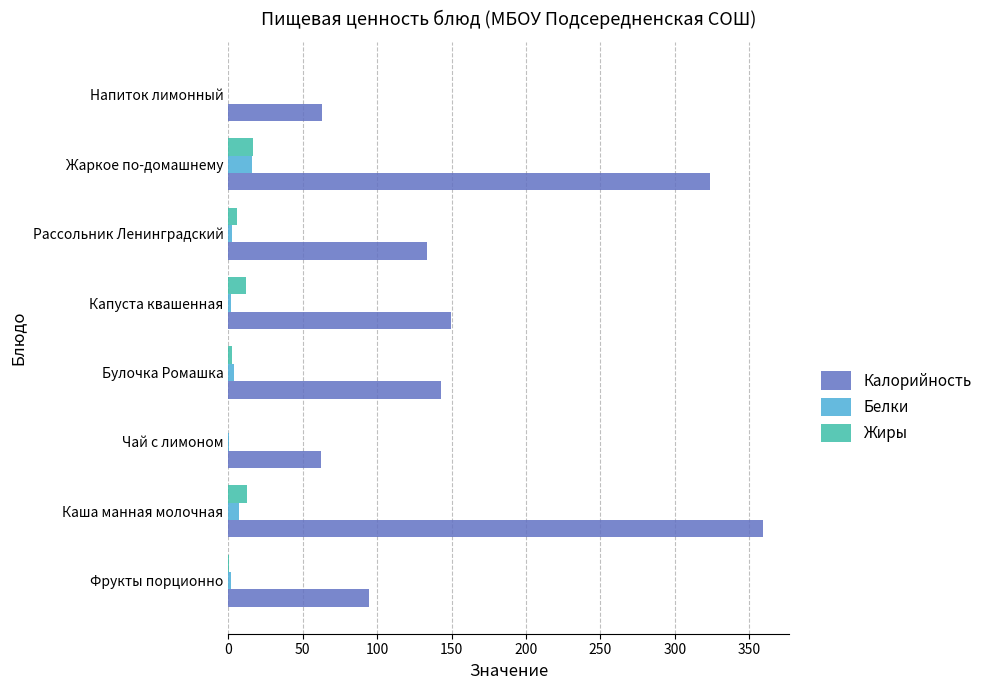

Which series has the largest total across all categories?

Калорийность